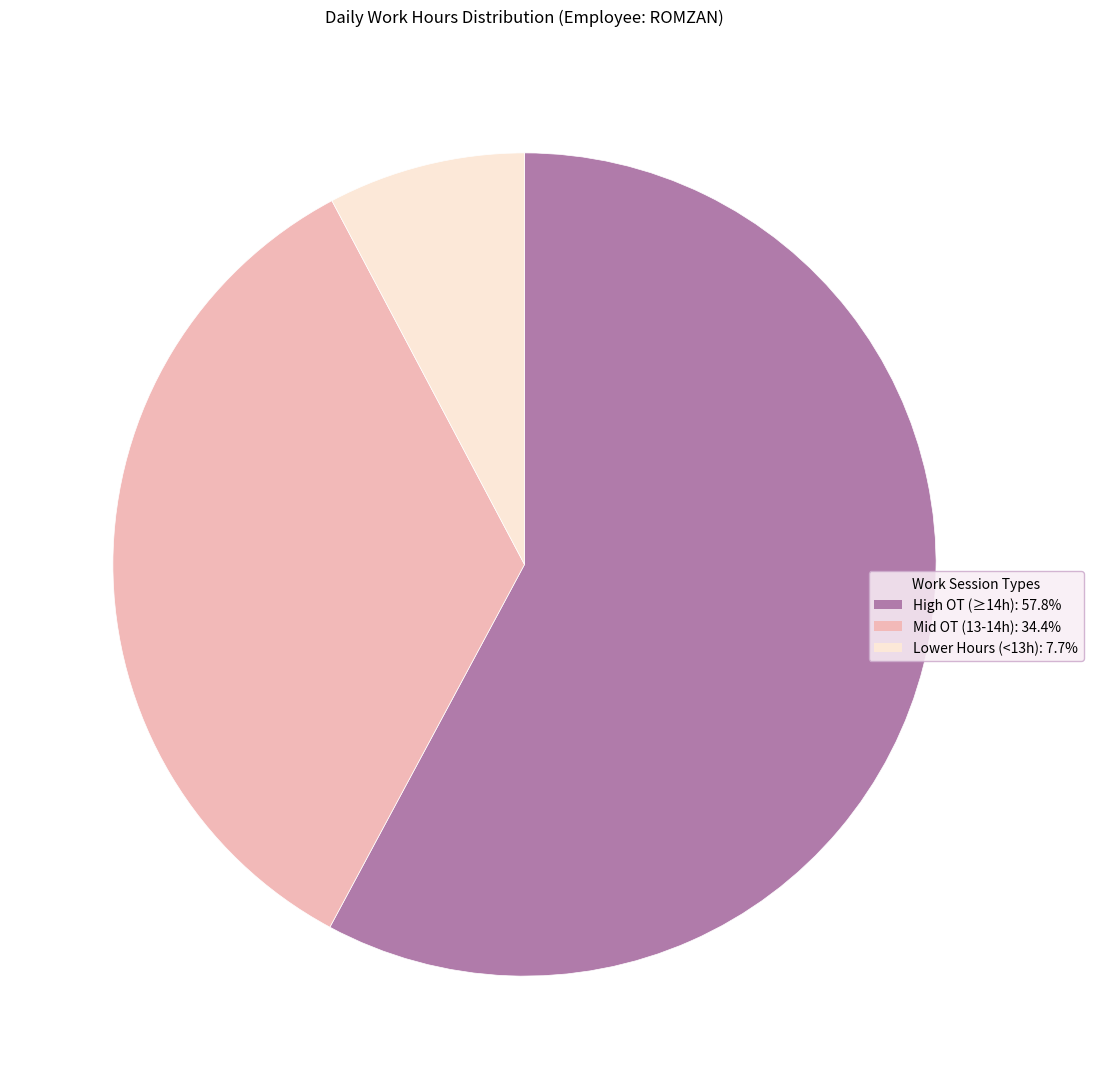

How many segments does this pie chart have?

3